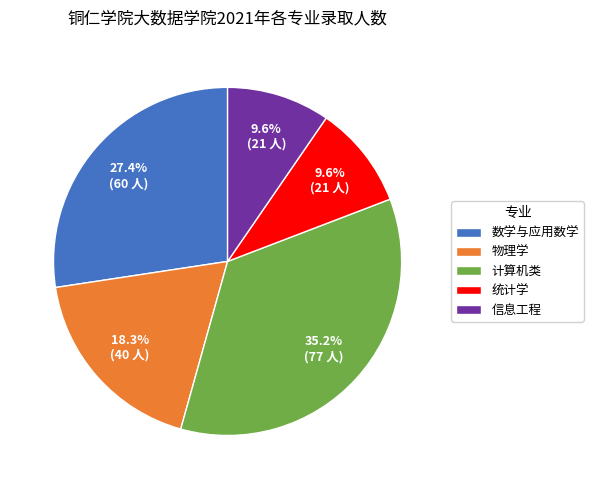

What percentage is NOT represented by 数学与应用数学?

72.6%